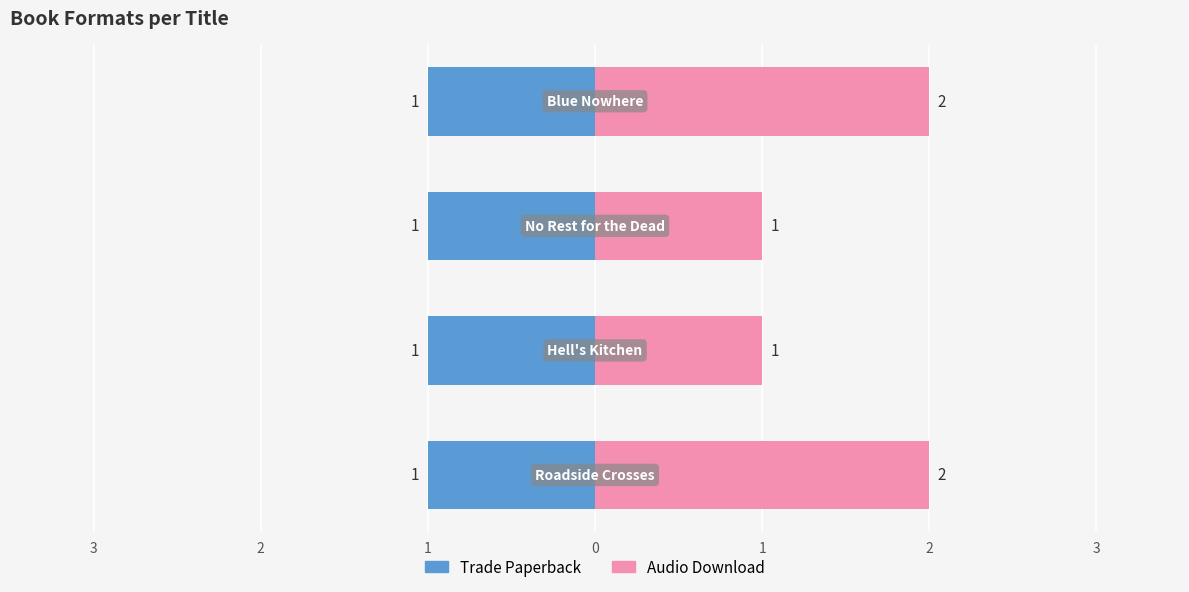

How many Audio Download values are between 1 and 2?

4